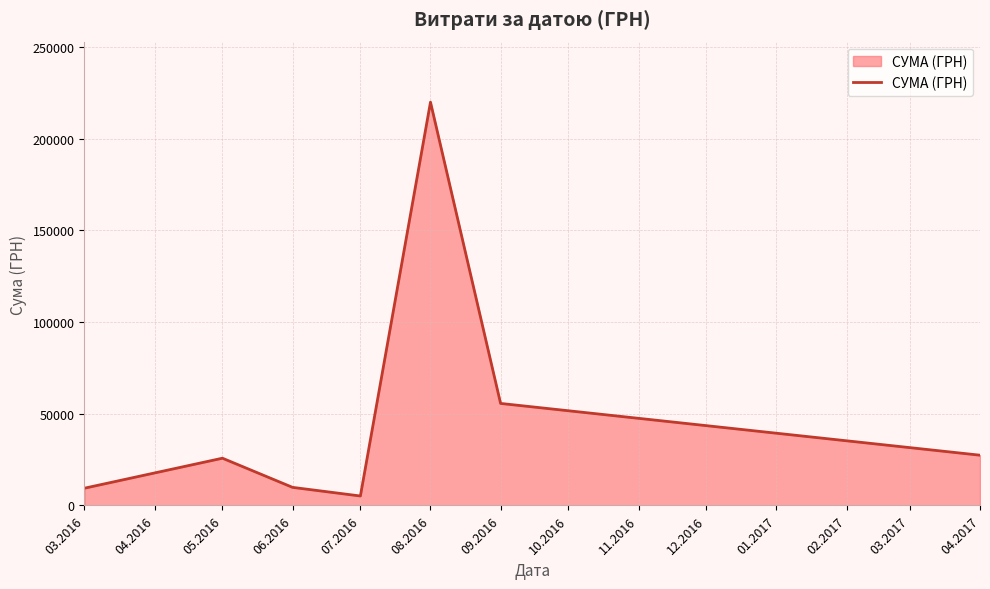

Approximately how many times larger is the value at 08.2016 compared to 03.2016?

23.4